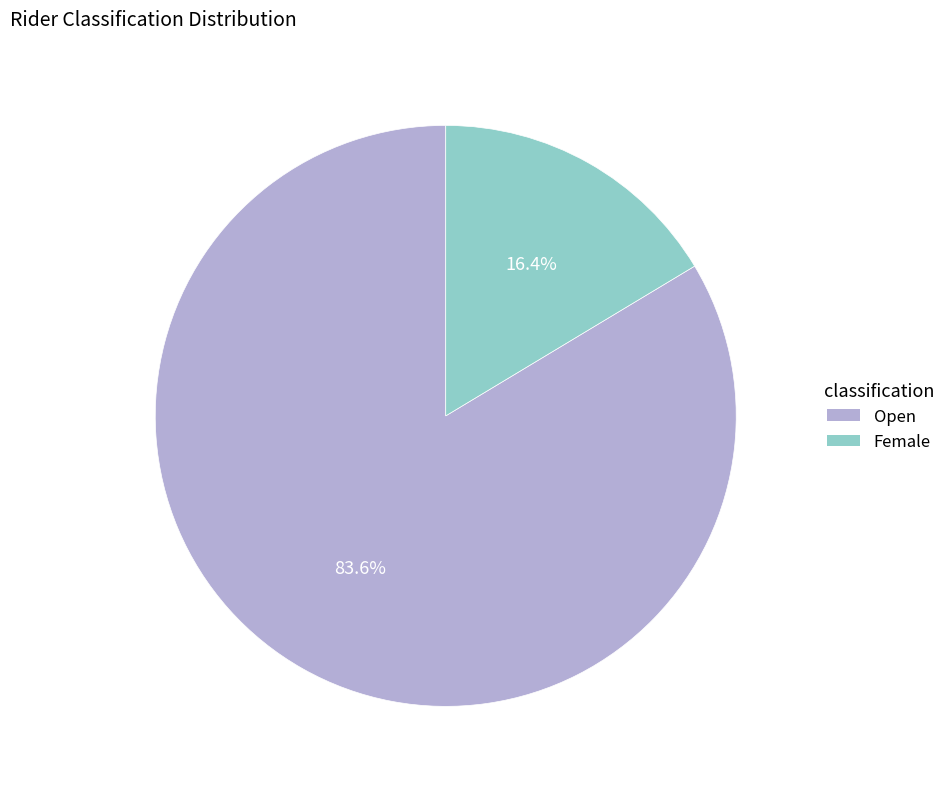

What is the largest slice in the pie chart?

Open